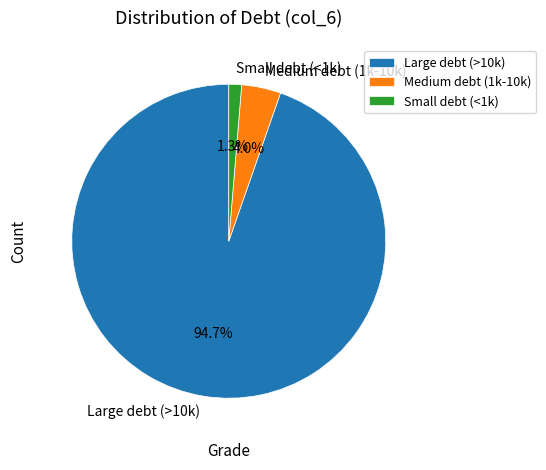

Rank the categories by value from highest to lowest.

Large debt (>10k), Medium debt (1k-10k), Small debt (<1k)